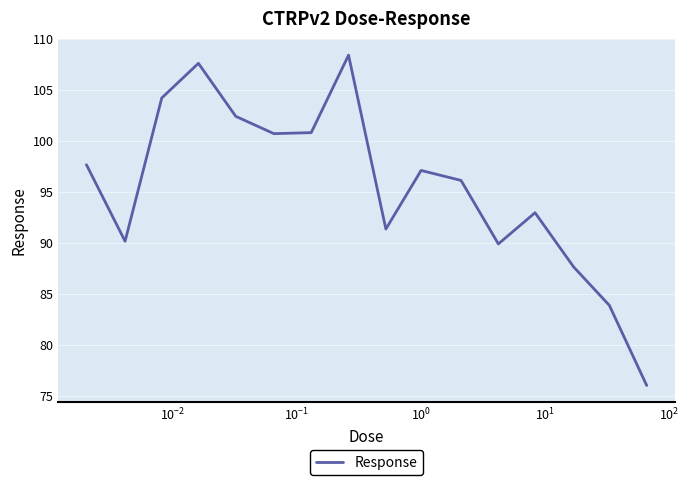

How many interior local valleys (lower than both neighbors) does the data have?

4